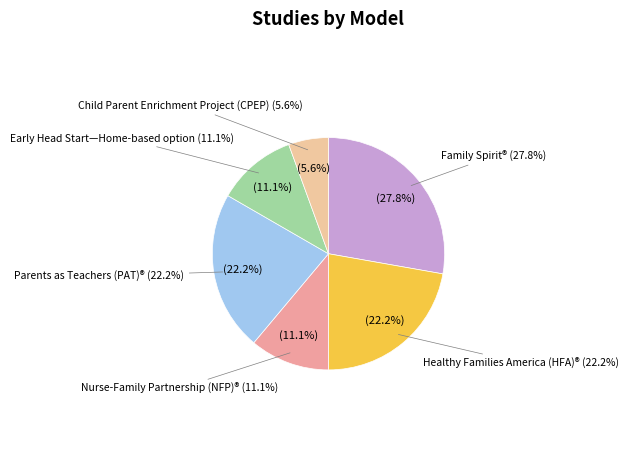

Does Nurse-Family Partnership (NFP)® account for over 50% of the chart?

No